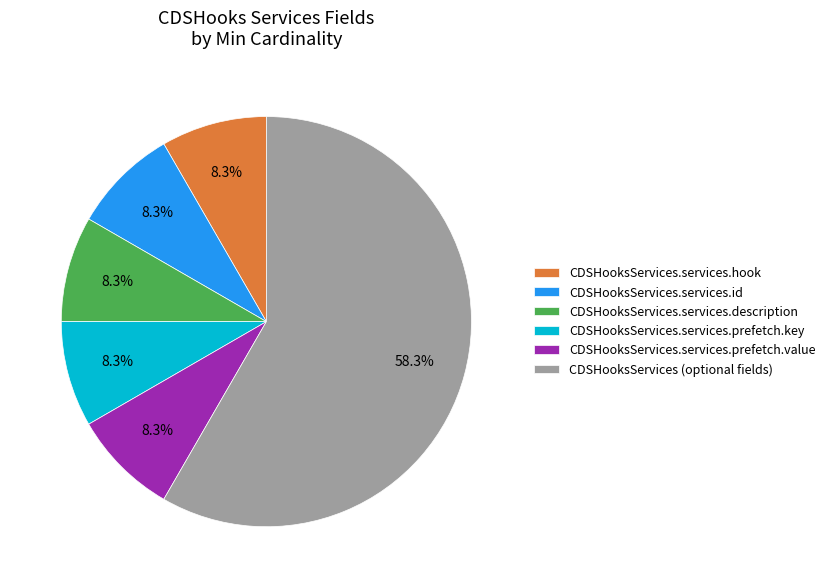

Count the number of slices in the pie.

6